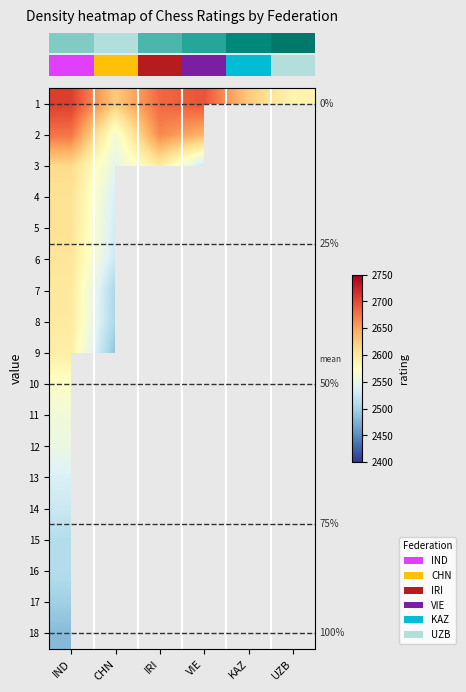

Which label corresponds to the largest value in the chart?

IND